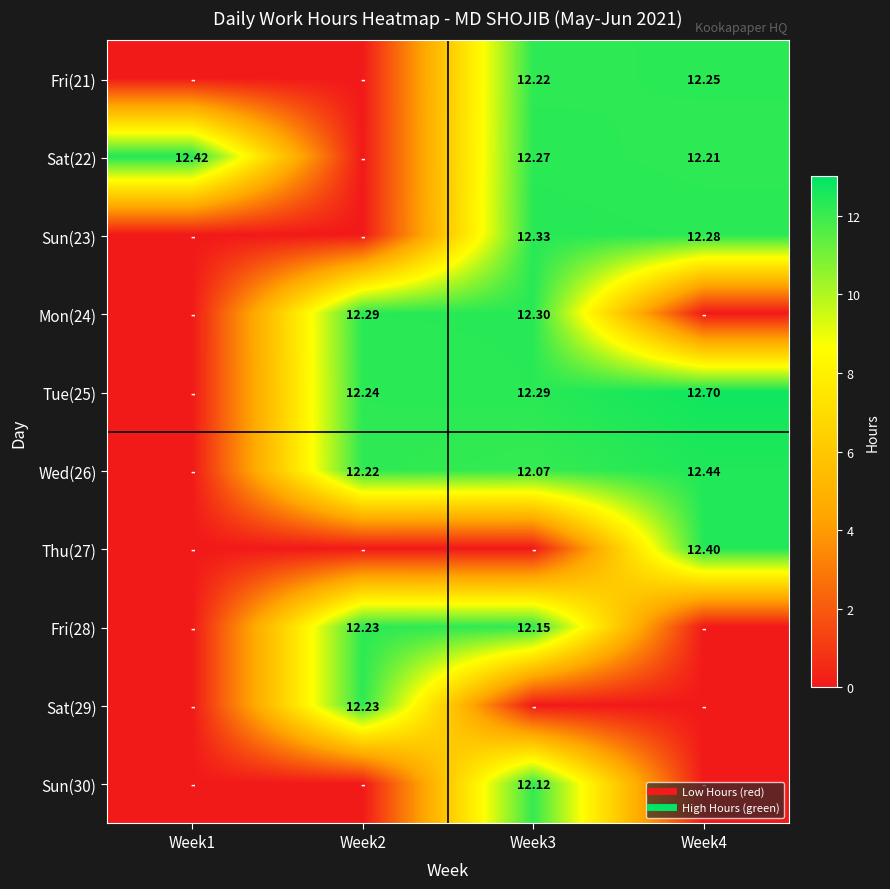

How many data points in Mon(24) are less than 12?

2